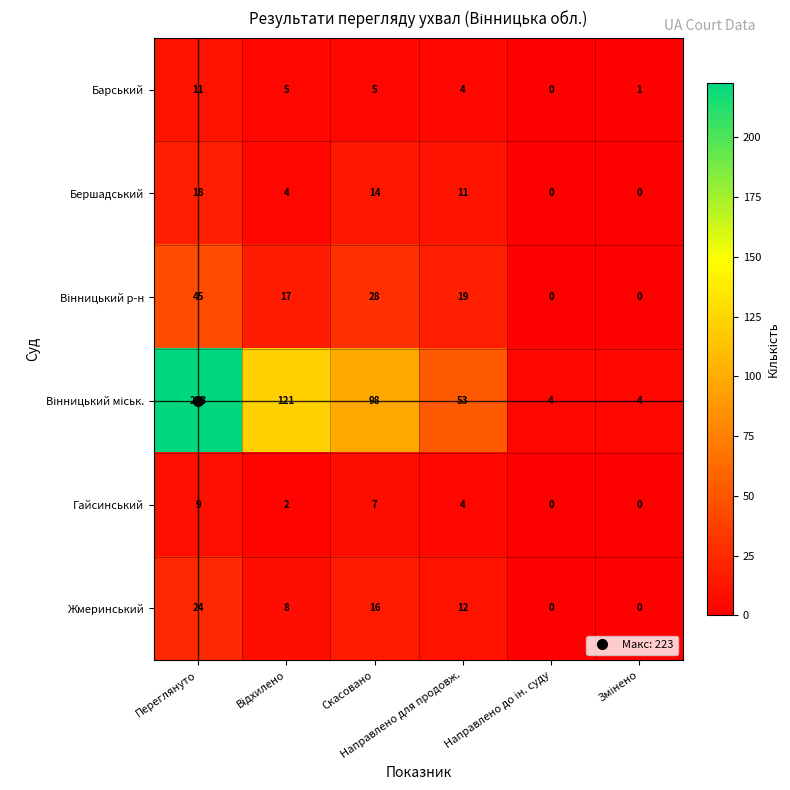

At how many categories does at least one series exceed 36?

4